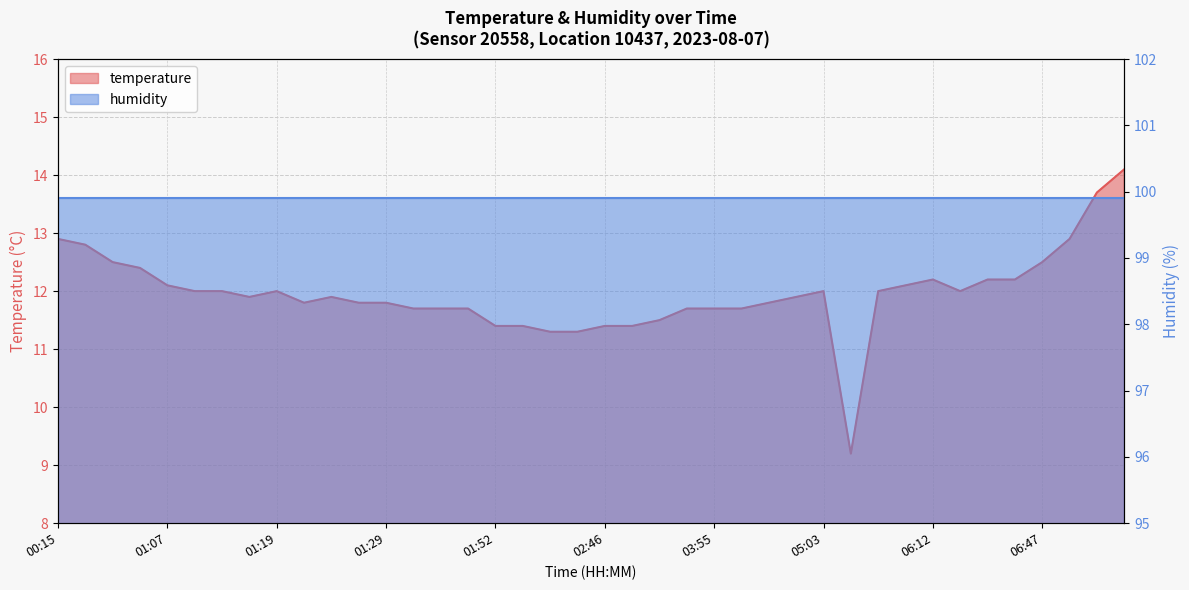

At which category does the data reach its first local peak?

01:19